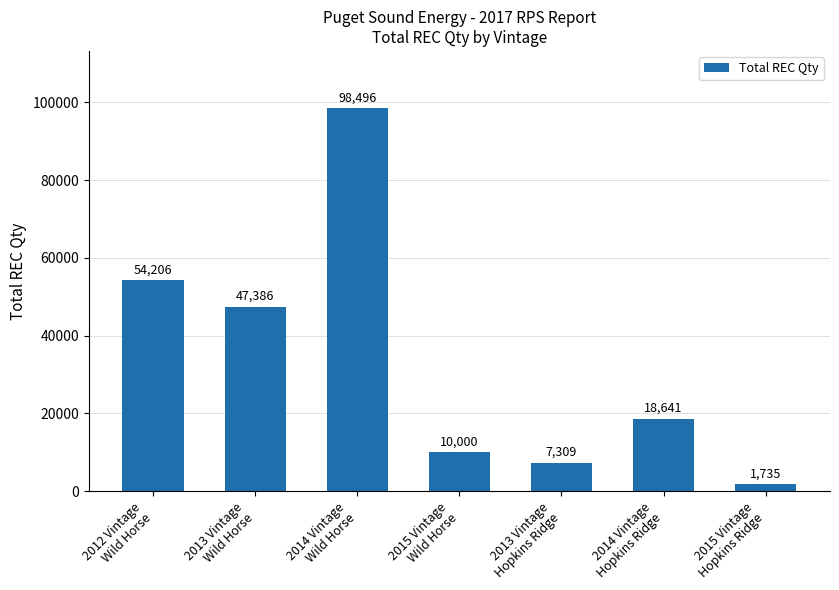

How many values are below 18641?

3